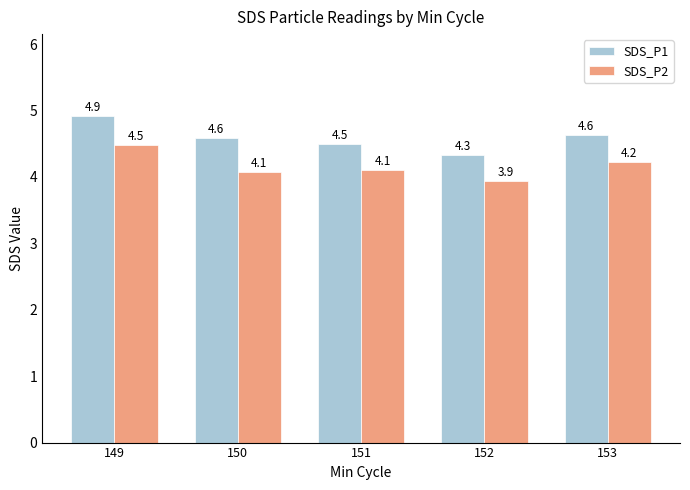

Is it true that SDS_P1 equals 6.5 at 153?

False